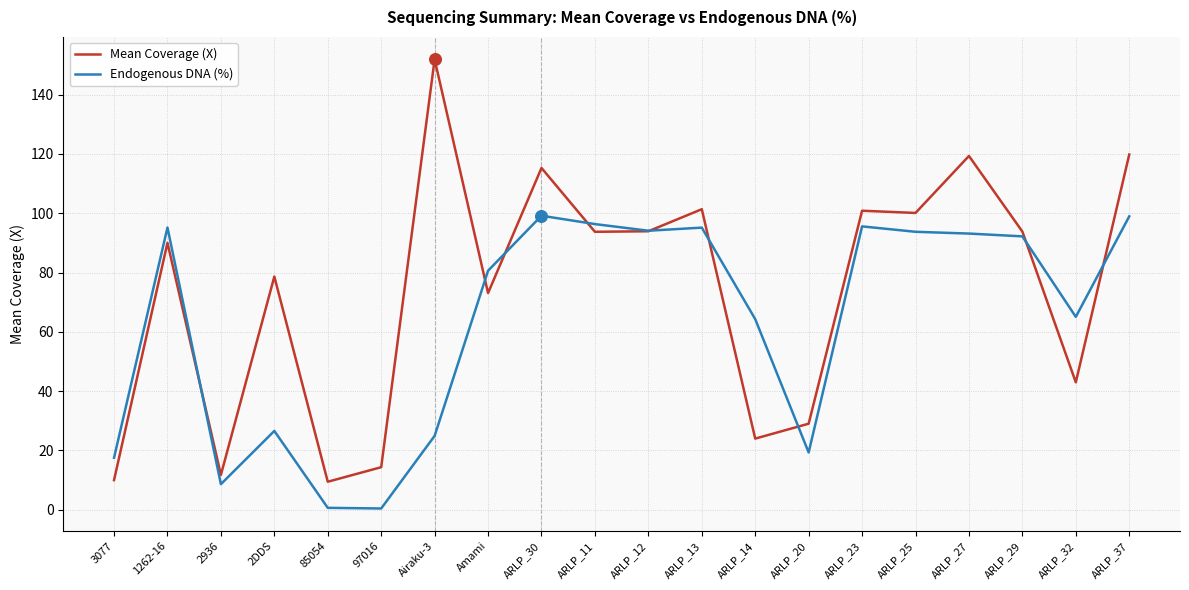

Which series has the largest total across all categories?

Mean Coverage (X)